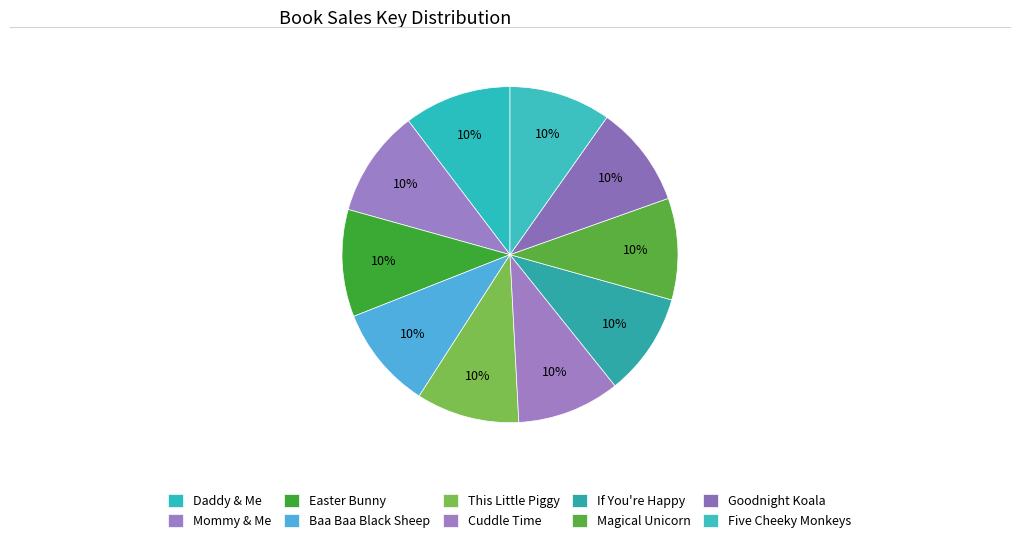

How many segments does this pie chart have?

10